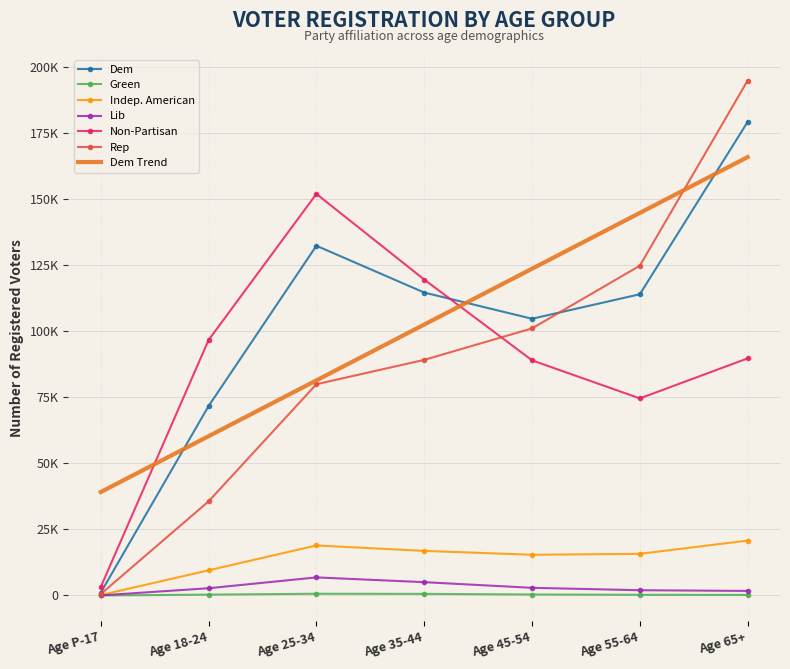

What are all the series names shown in the legend?

Dem, Green, Indep. American, Lib, Non-Partisan, Rep, Dem Trend